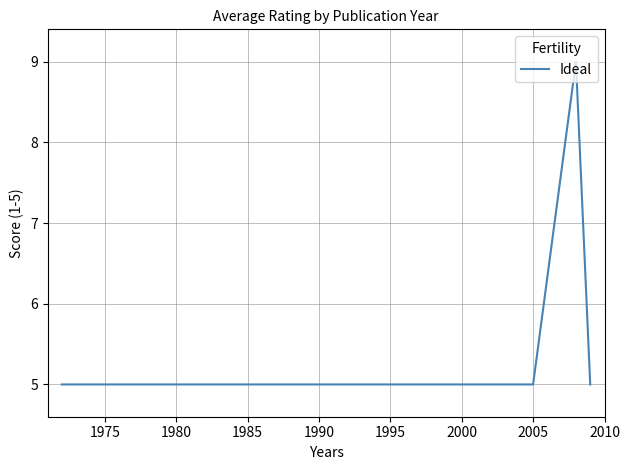

What is the maximum value shown in the chart?

9